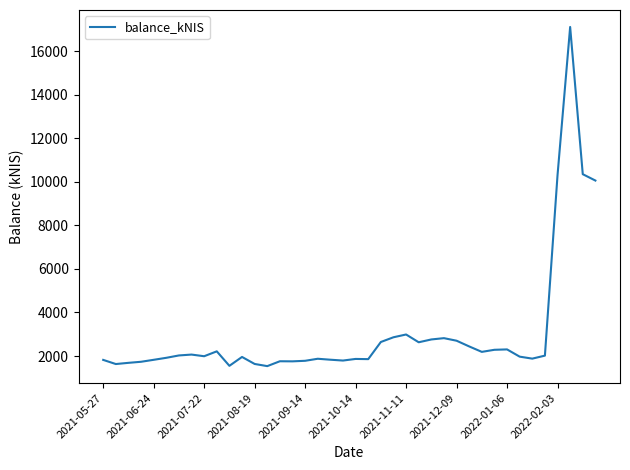

What is the smallest value displayed?

1537.5